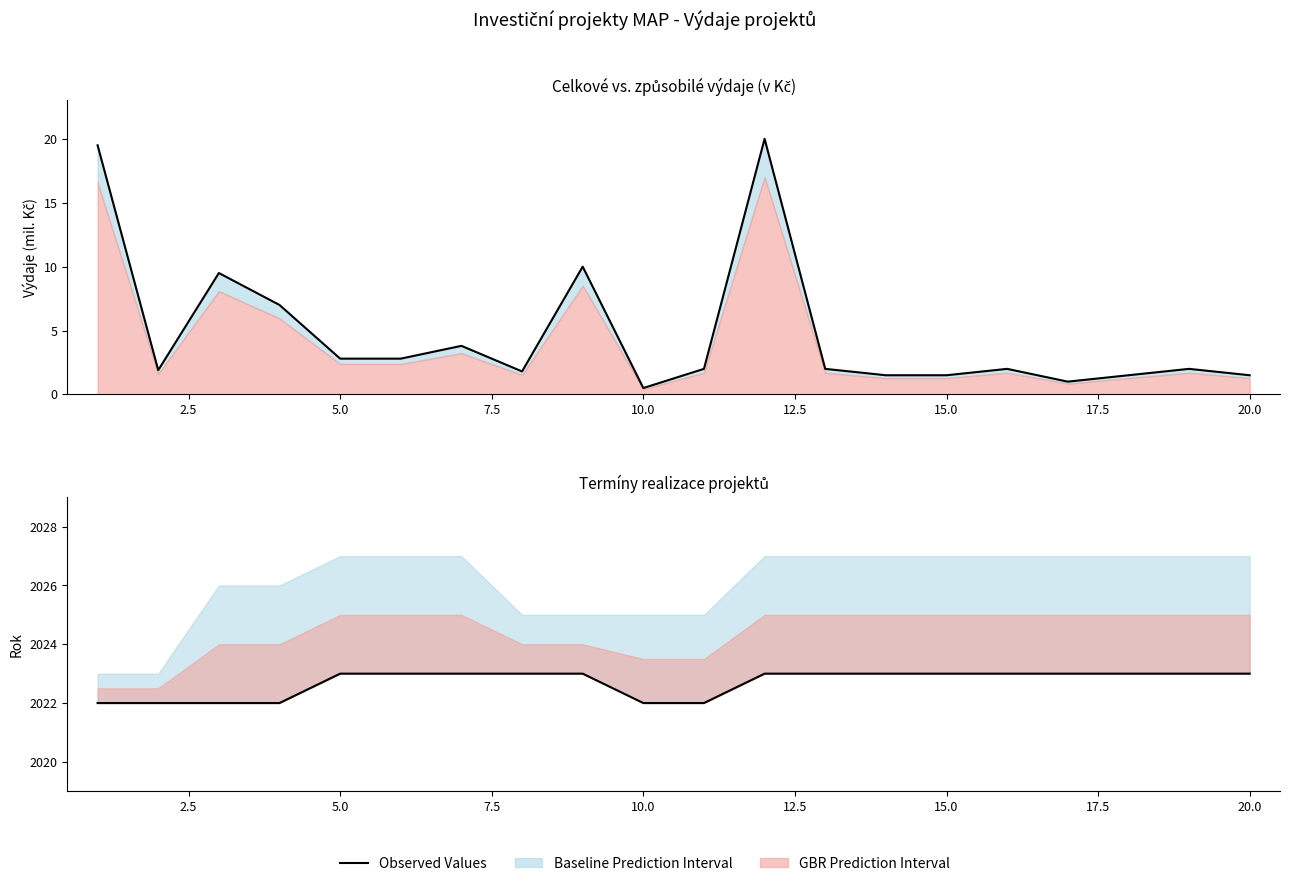

What is the difference between the second highest and minimum values?

1